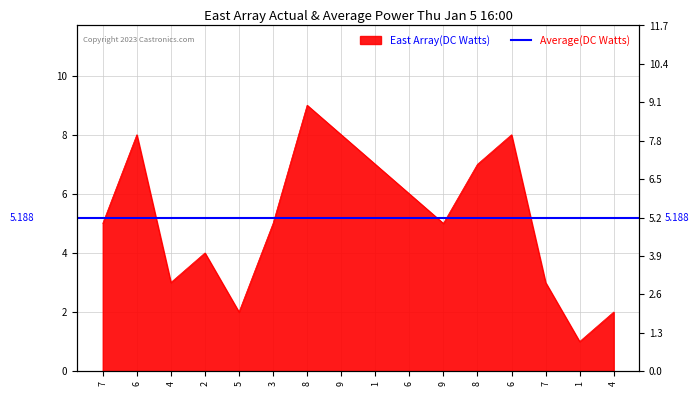

The chart shows a value of 7 at 1. True or false?

True